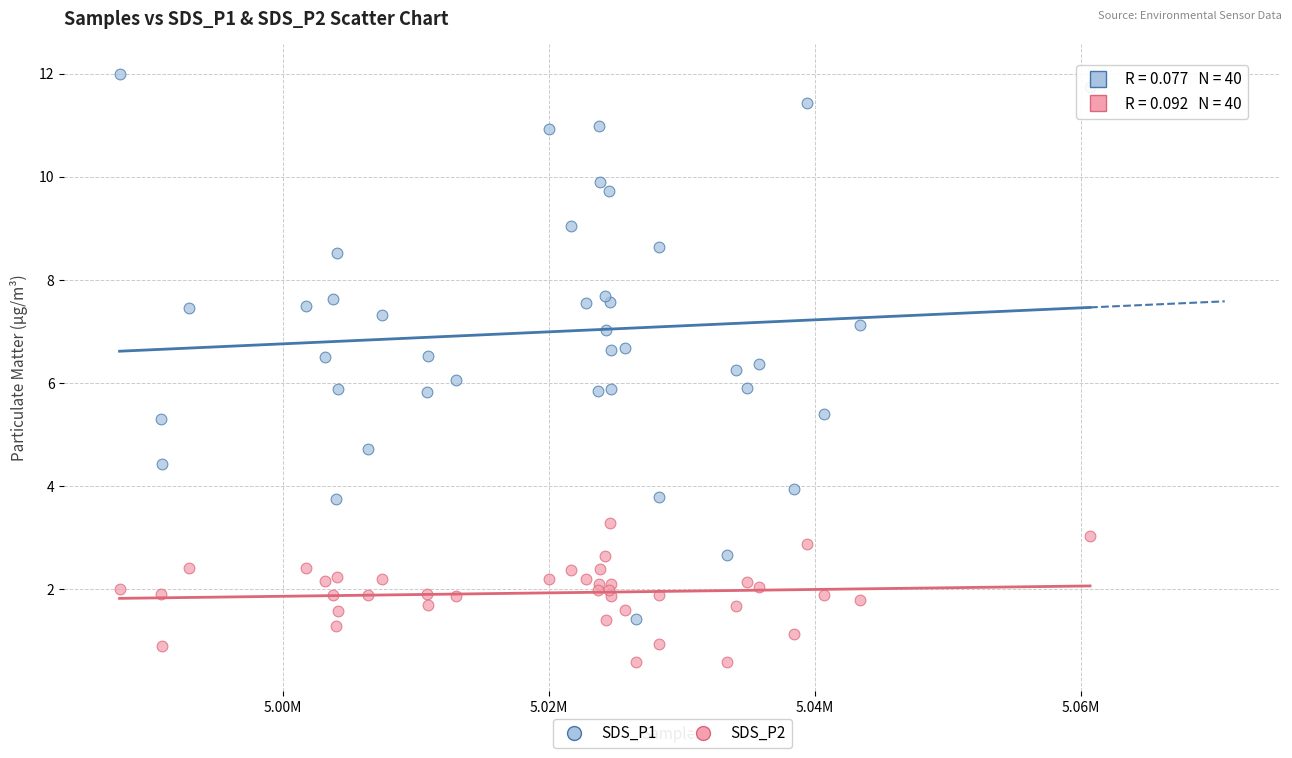

What is the X range (max minus min) for the scatter plot?

72926.0